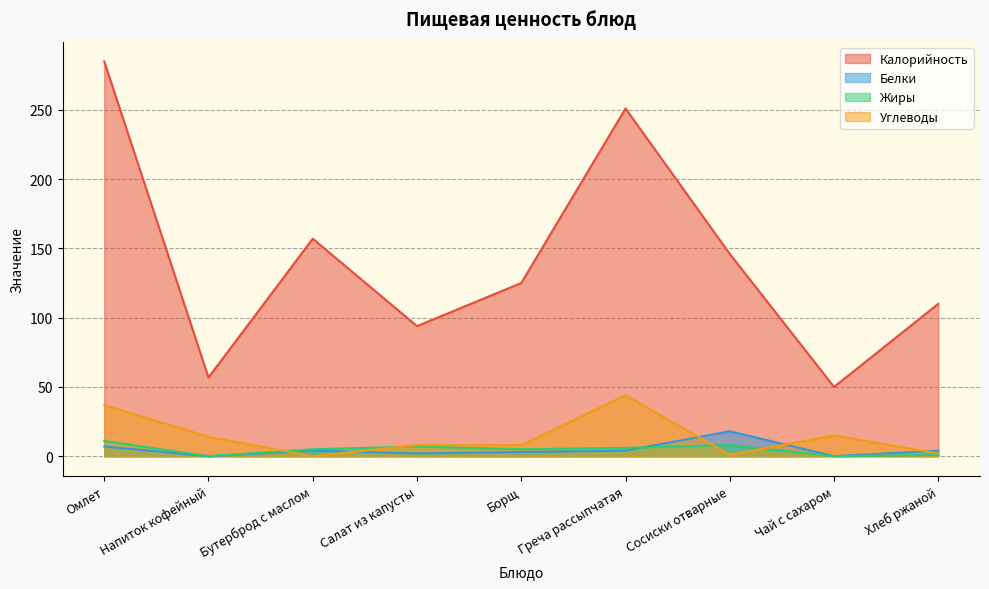

Reading left to right, extract all data points from this chart.

Калорийность: 285.0	56.8	157.0	93.9	125.0	251.0	146.0	50.0	110.0
Белки: 7.0	0.0	4.0	2.0	3.0	4.0	18.0	0.0	4.0
Жиры: 11.0	0.0	5.0	7.0	5.0	6.0	8.0	0.0	1.0
Углеводы: 37.0	14.0	0.0	8.0	8.0	44.0	1.0	15.0	2.0